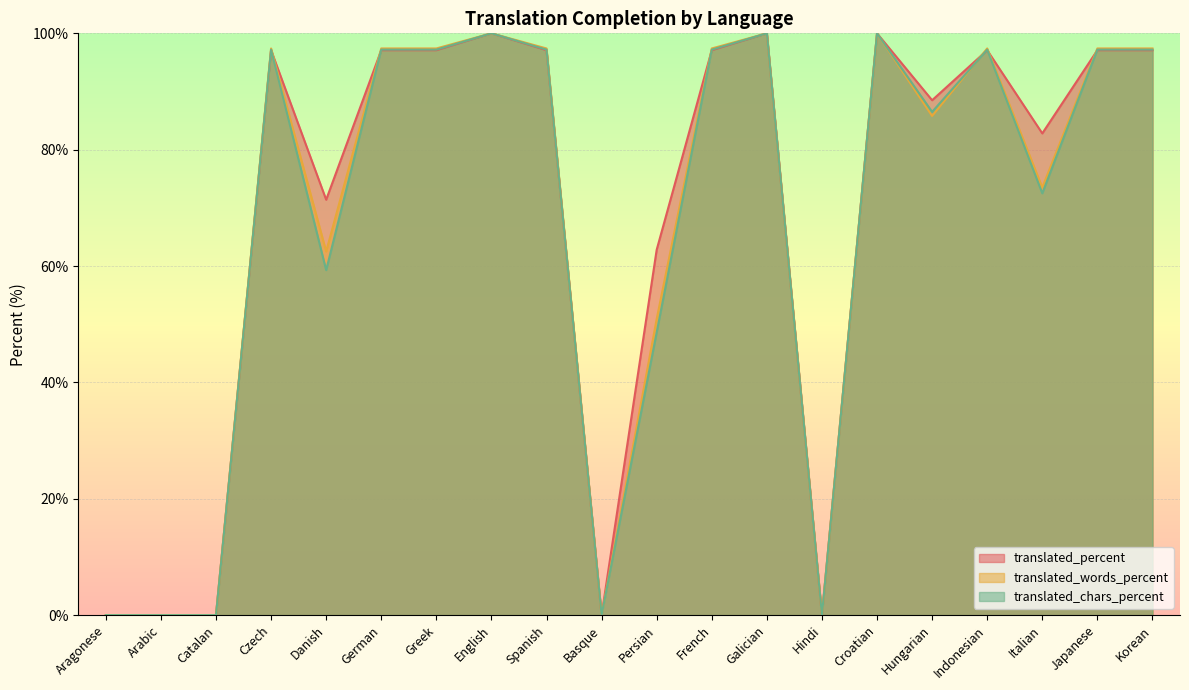

What is the difference between the highest and lowest values at Japanese?

0.3